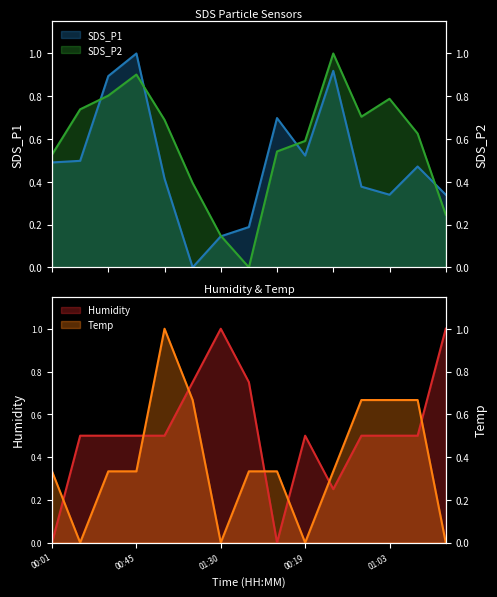

At which category does the chart reach its peak across all series?

00:45